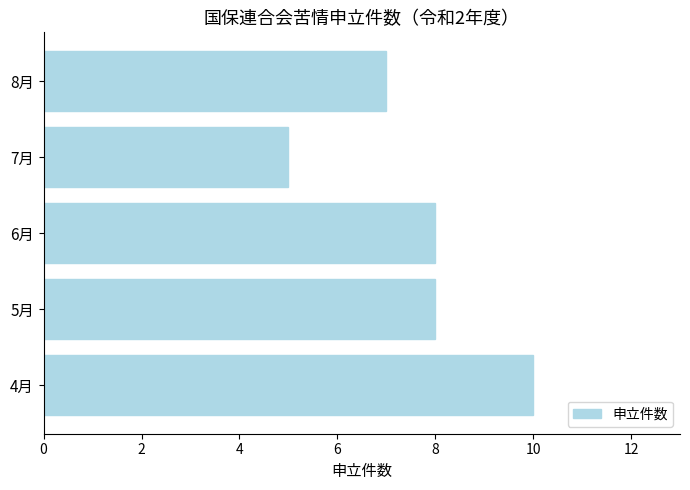

What value does the data have at 4月?

10